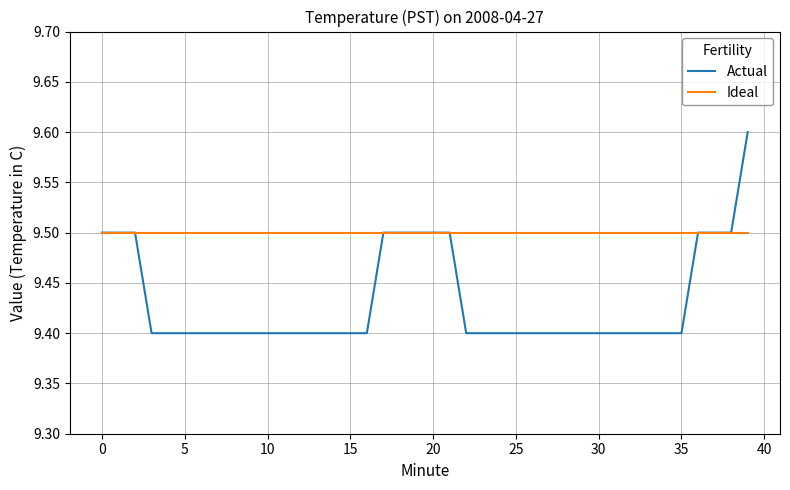

Which series has the widest spread of values?

Actual